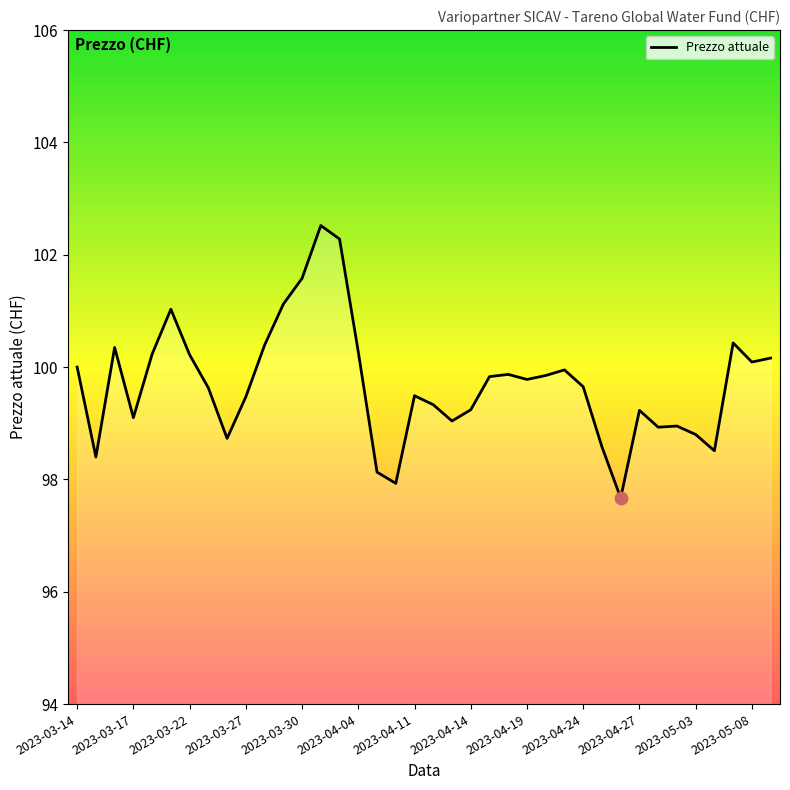

What is the maximum value shown in the chart?

102.5